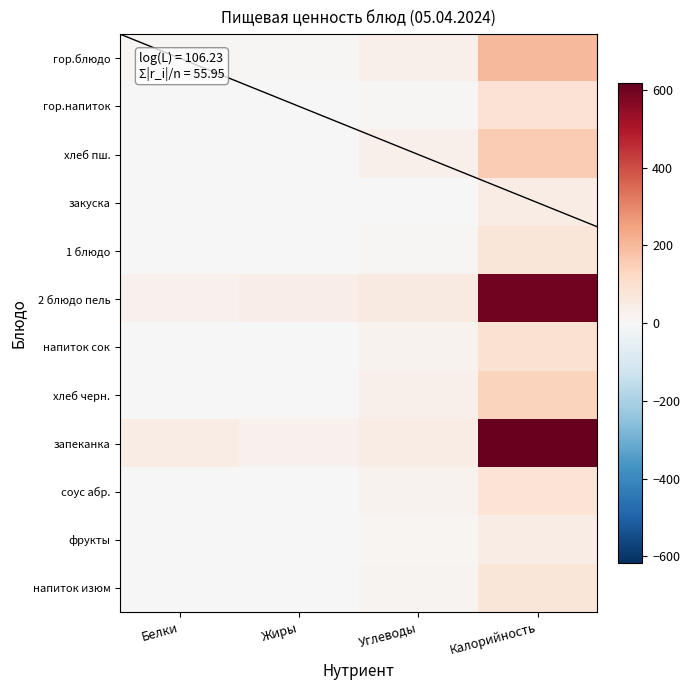

Reading left to right, transcribe all the data shown in this chart.

гор.блюдо: Белки=5.5	Жиры=6.0	Углеводы=30.4	Калорийность=198.2
гор.напиток: Белки=4.0	Жиры=3.8	Углеводы=9.1	Калорийность=87.5
хлеб пш.: Белки=4.5	Жиры=1.7	Углеводы=30.8	Калорийность=157.2
закуска: Белки=0.5	Жиры=3.6	Углеводы=3.0	Калорийность=46.8
1 блюдо: Белки=2.0	Жиры=3.8	Углеводы=8.4	Калорийность=76.3
2 блюдо пель: Белки=26.7	Жиры=42.7	Углеводы=57.0	Калорийность=595.3
напиток сок: Белки=2.0	Жиры=0.2	Углеводы=20.2	Калорийность=92.0
хлеб черн.: Белки=3.4	Жиры=0.7	Углеводы=29.6	Калорийность=139.2
запеканка: Белки=44.9	Жиры=28.6	Углеводы=45.4	Калорийность=618.1
соус абр.: Белки=0.2	Жиры=0.0	Углеводы=20.3	Калорийность=82.3
фрукты: Белки=0.4	Жиры=0.4	Углеводы=9.8	Калорийность=47.0
напиток изюм: Белки=0.4	Жиры=0.1	Углеводы=18.5	Калорийность=76.9